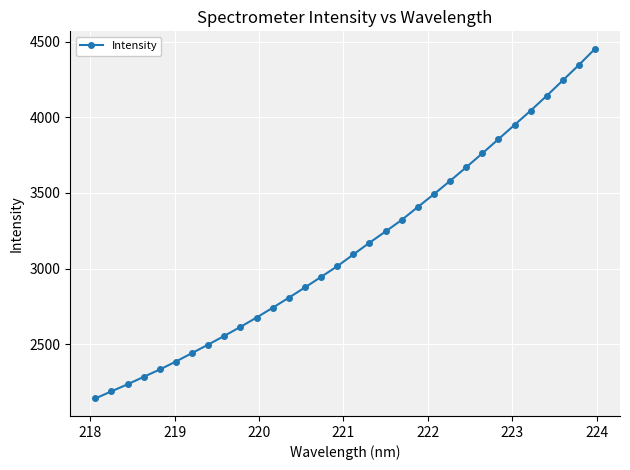

What is the sum of all values?

100504.4